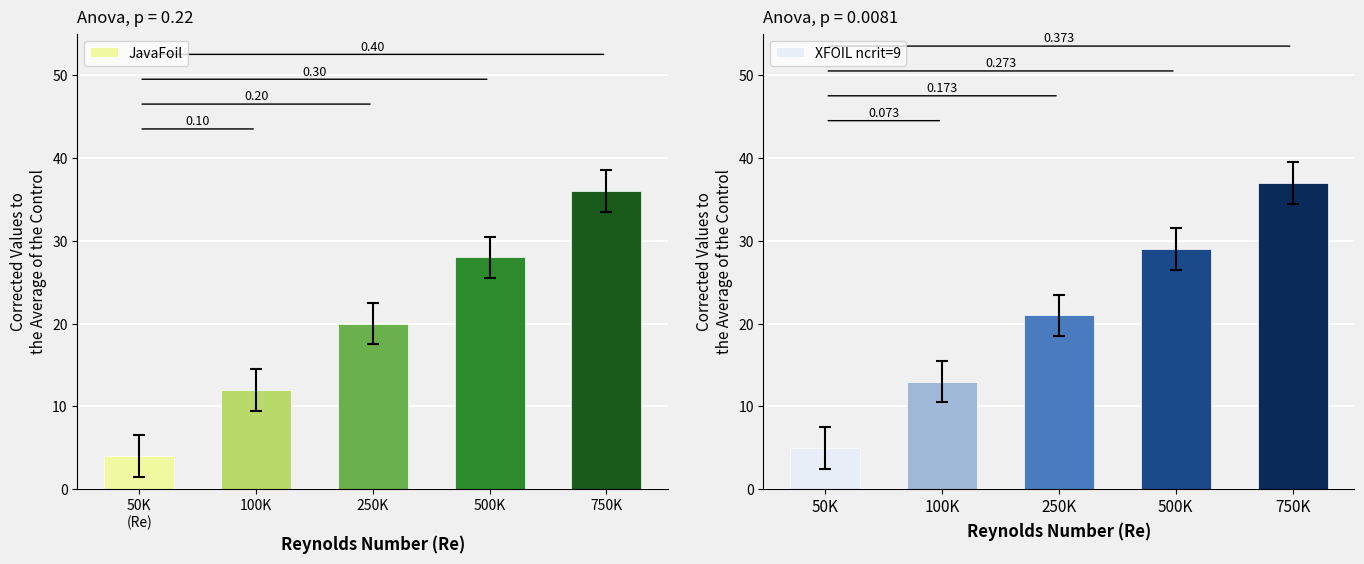

At 750K, list the series in order from smallest to largest.

JavaFoil, XFOIL ncrit=9